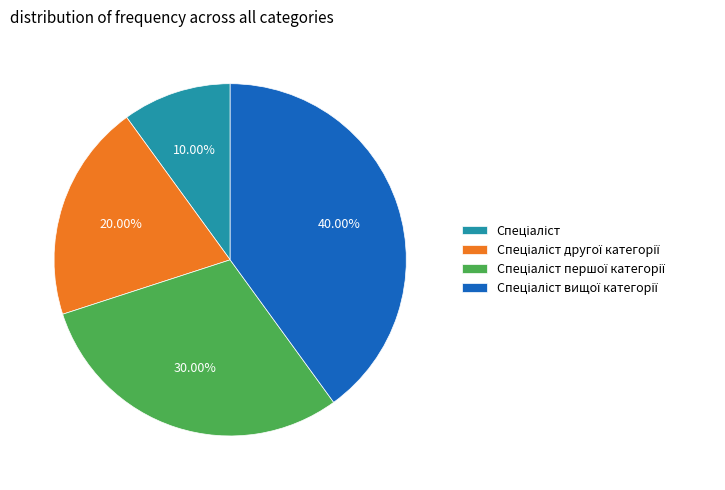

Is there any slice that represents more than half of the pie?

No